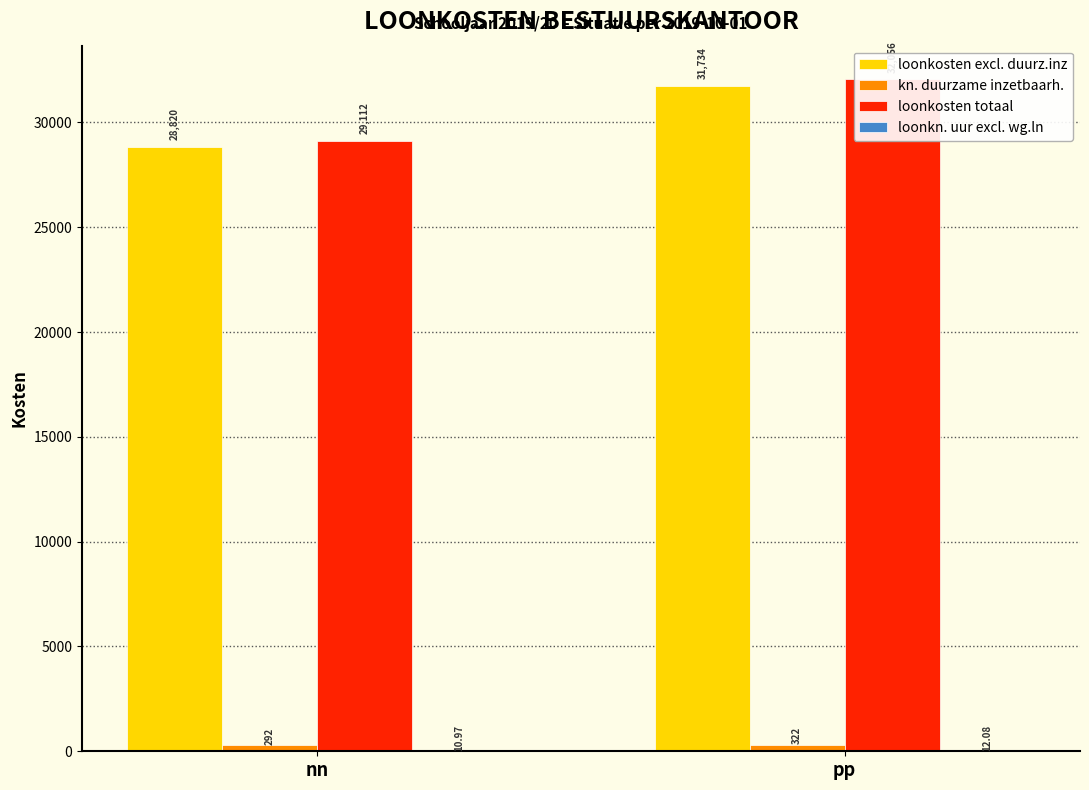

The value of loonkosten totaal at nn is 51042.4. True or false?

False